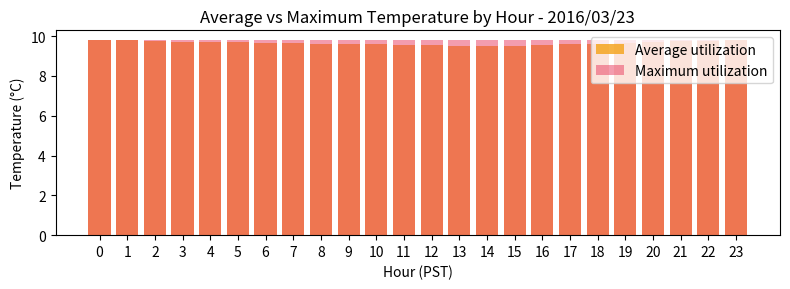

How many Average utilization values are between 9 and 10?

24